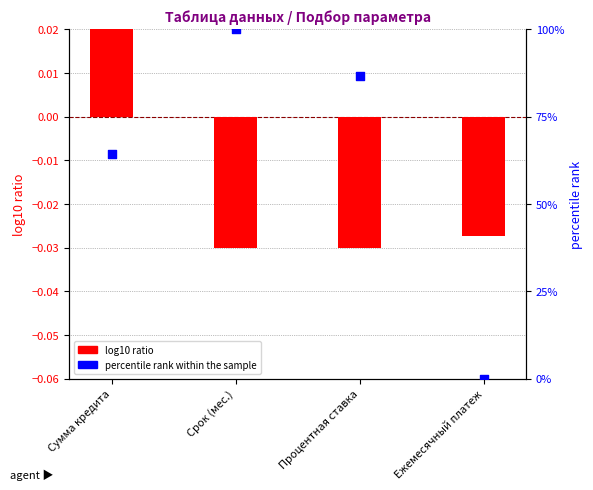

What is the total value across all series at Срок (мес.)?

100.0